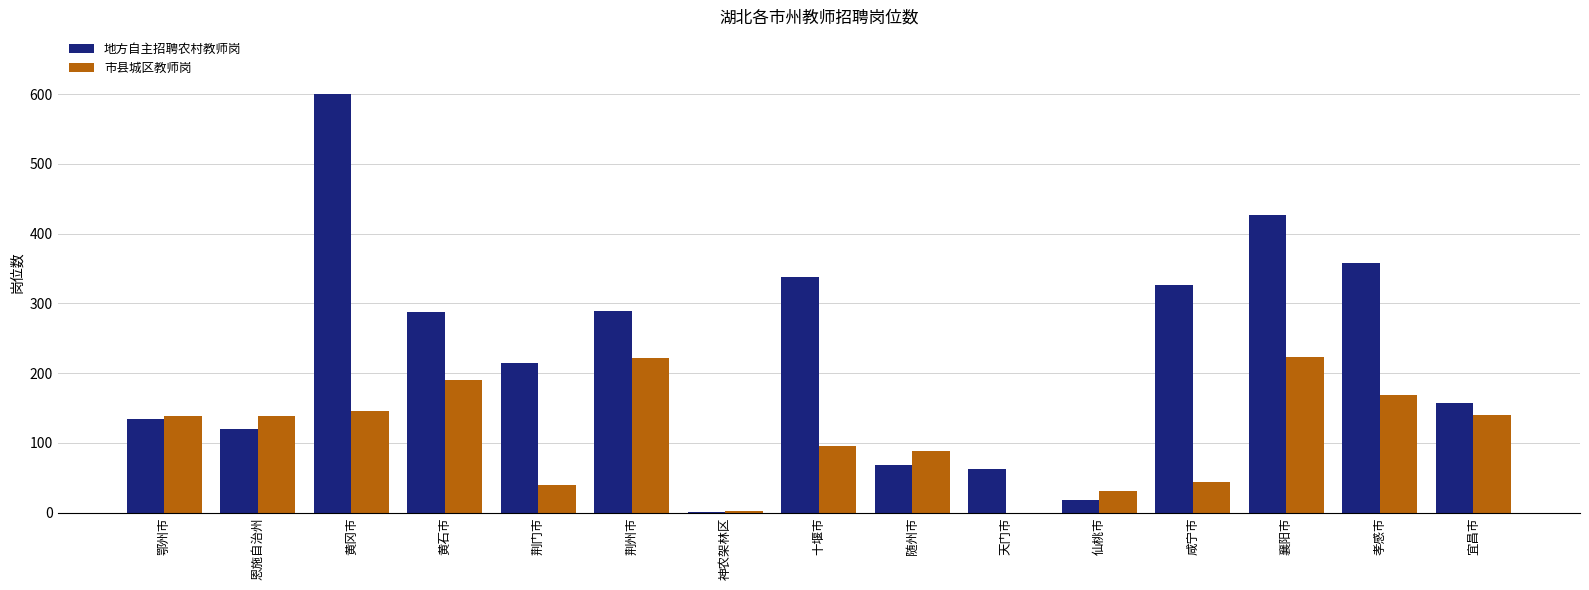

What is the greatest value displayed?

600